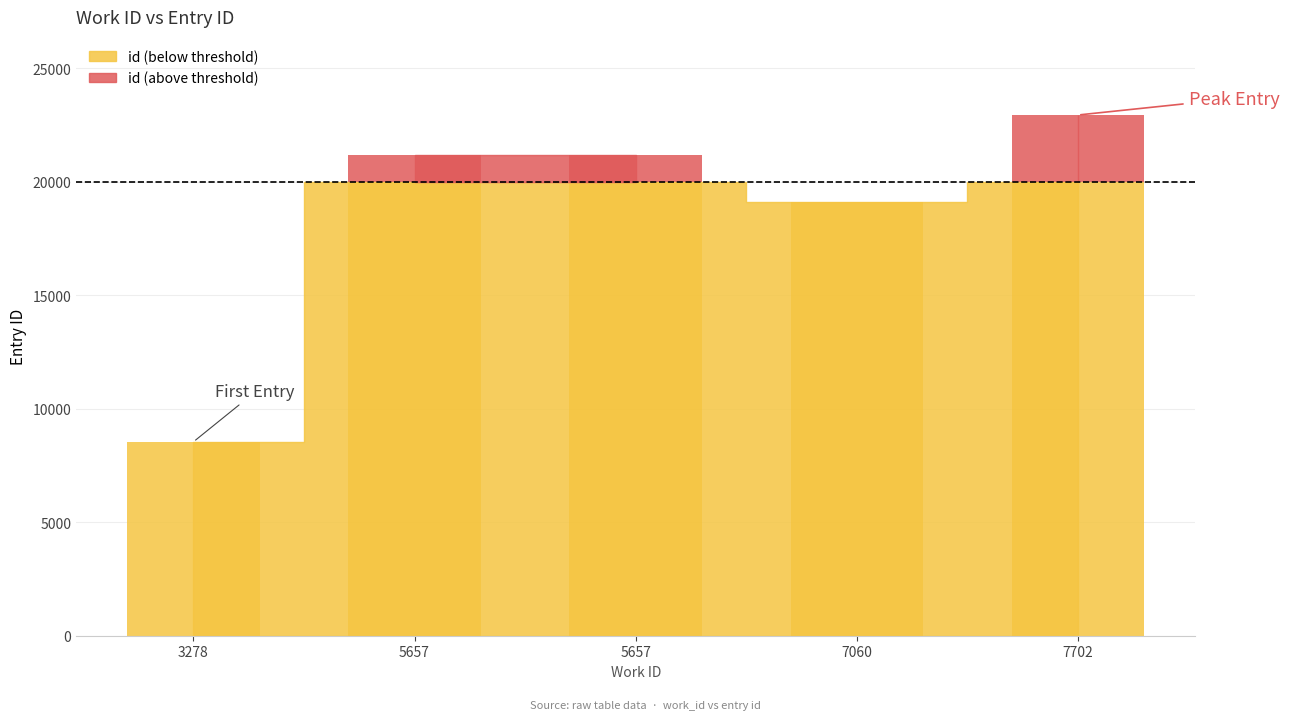

Which category has the lowest value across all series?

3278